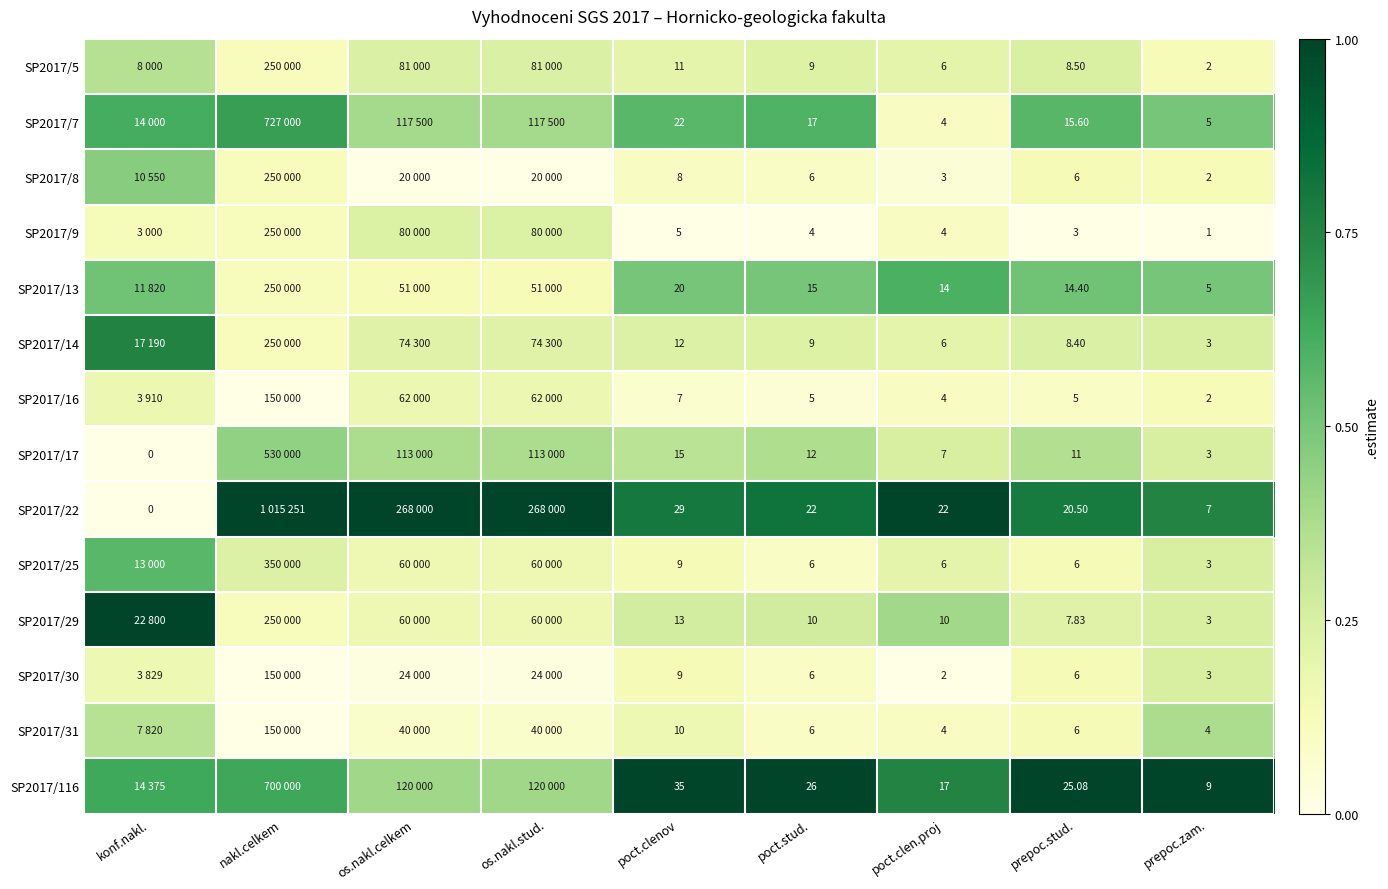

True or false: SP2017/31 has a value of 0.2 at poct.clenov.

True